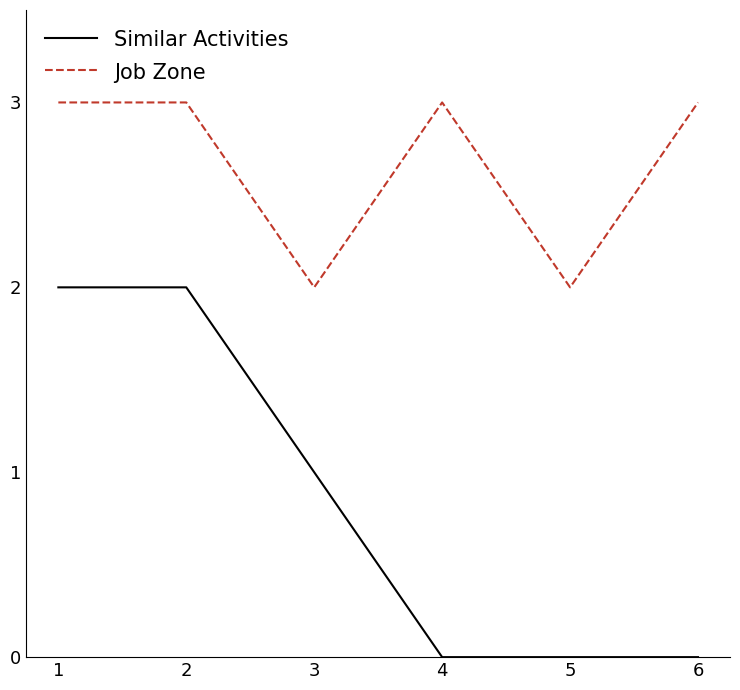

True or false: Job Zone has more than 0 interior local peaks.

True